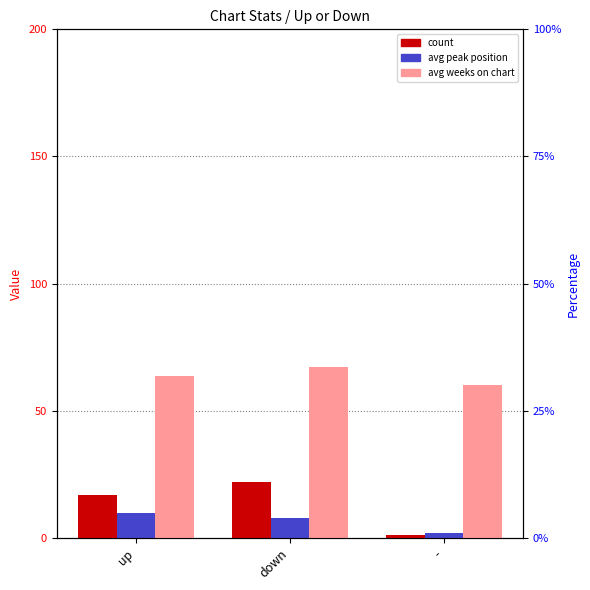

What is the label of the 2nd bar from the left?

down